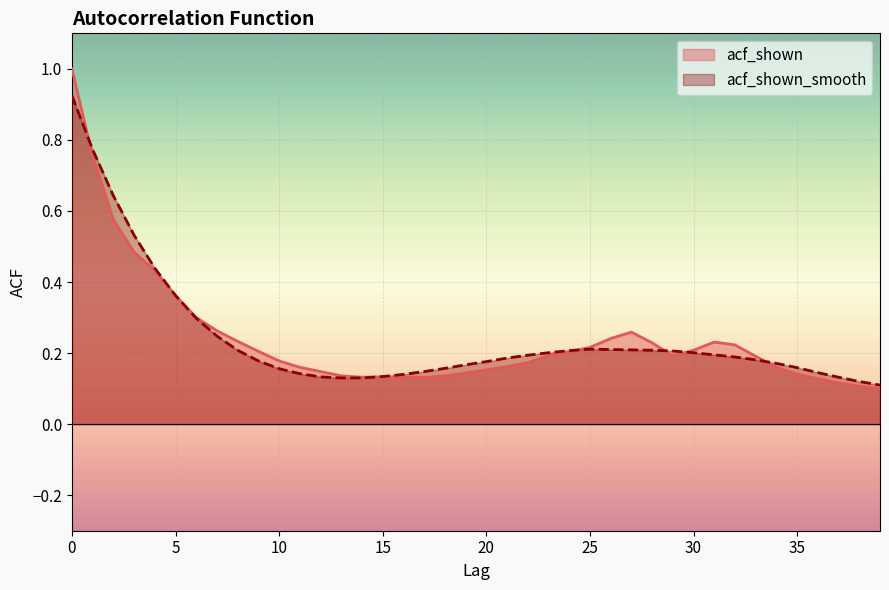

How many lines are shown in the chart?

2